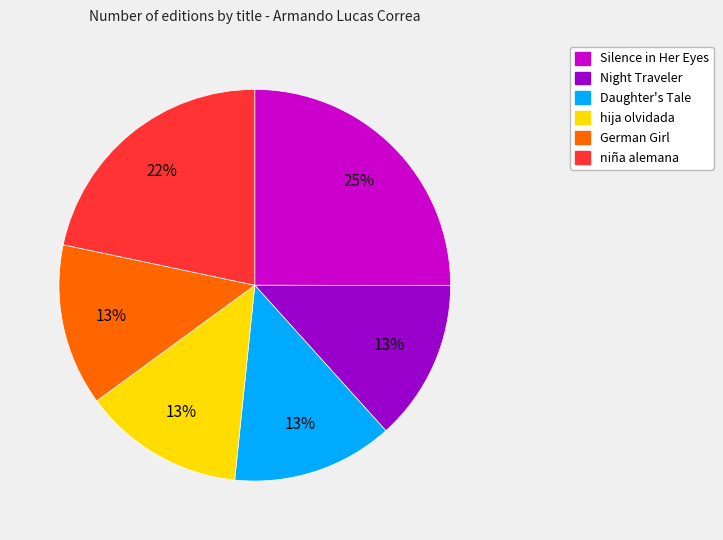

What is the ratio of the value at hija olvidada to the value at Night Traveler?

1.0